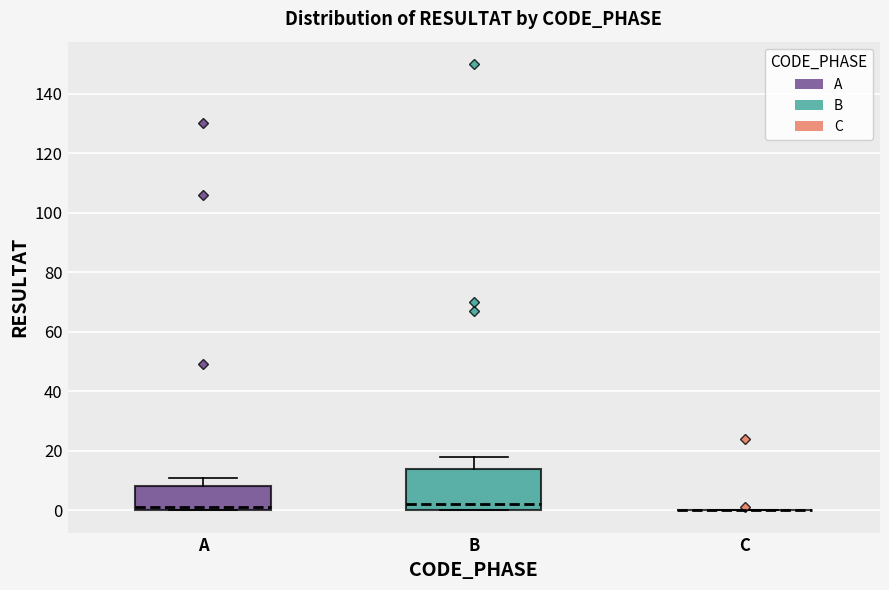

Reading left to right, transcribe this box plot: for each box, give where its median line is, the range the box spans, and where its two whiskers end, as read against the y-axis. The values are not printed on the chart, so give them approximately, as read against the axis.

A: median 2, box 0 to 8, whiskers 0 to 12
B: median 2, box 0 to 14, whiskers 0 to 18
C: box collapsed to a line at 0, whiskers 0 to 0